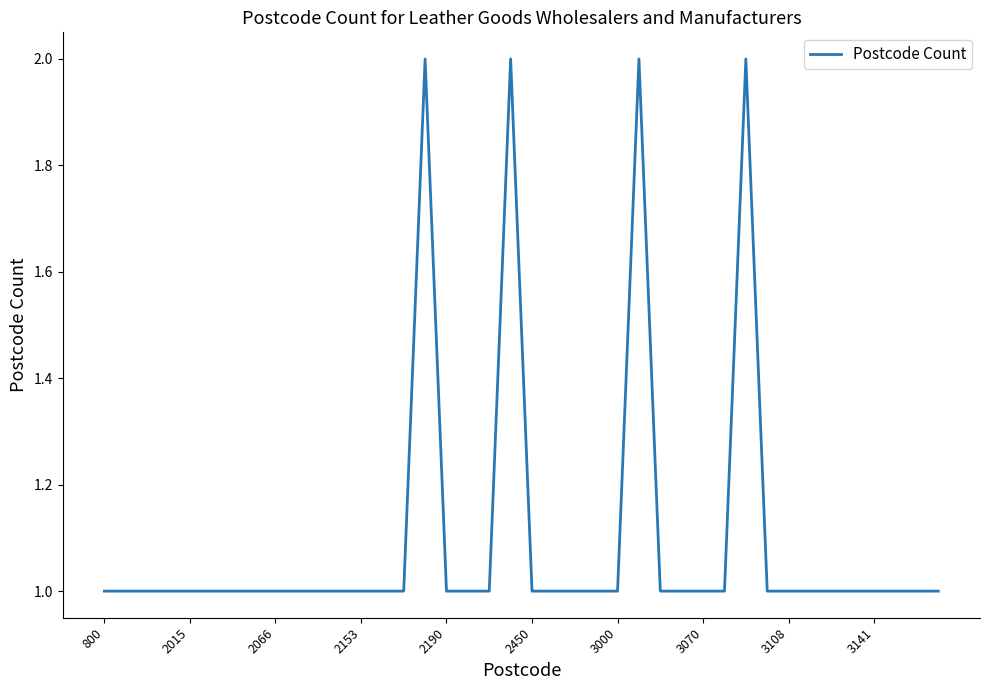

How many lines are shown in the chart?

1